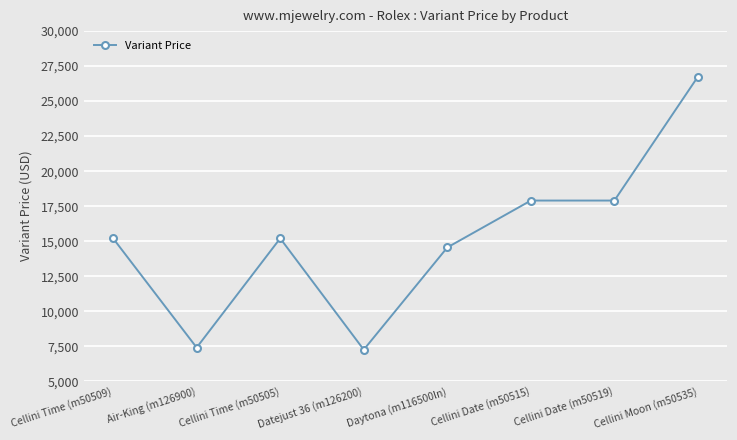

What position from the left is Cellini Time (m50505)?

3